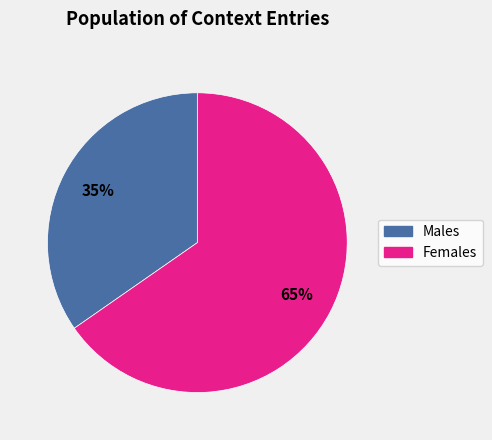

Does any single category account for the majority?

Yes